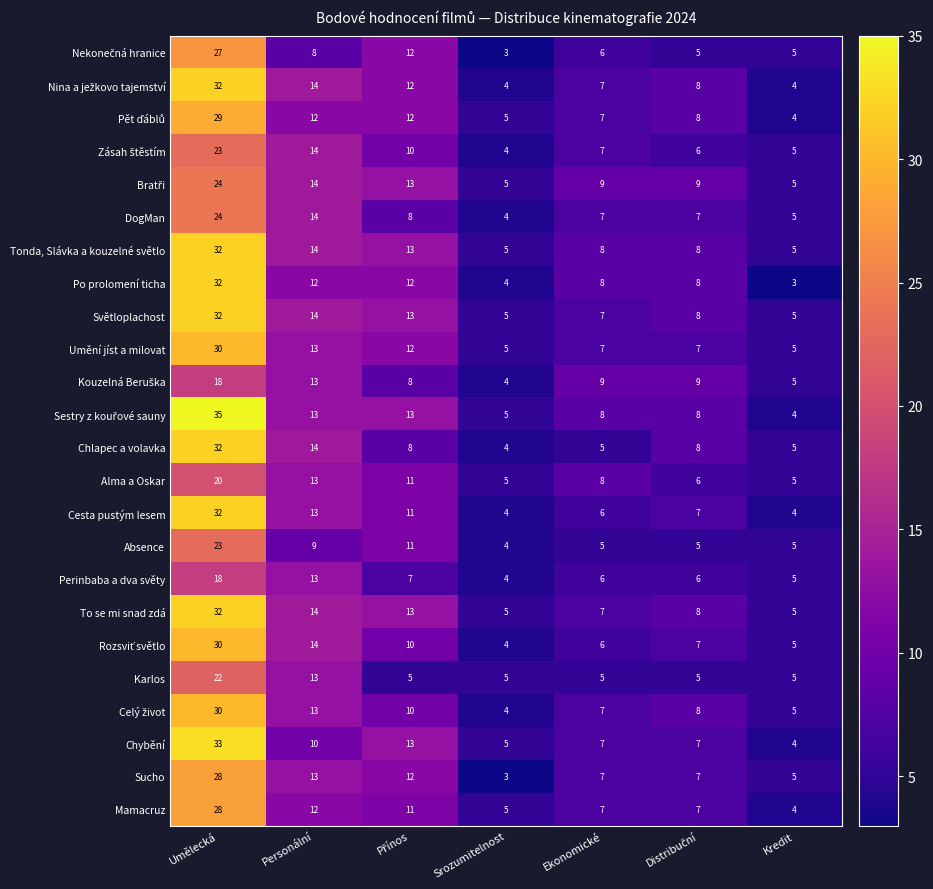

What is the smallest value displayed?

3